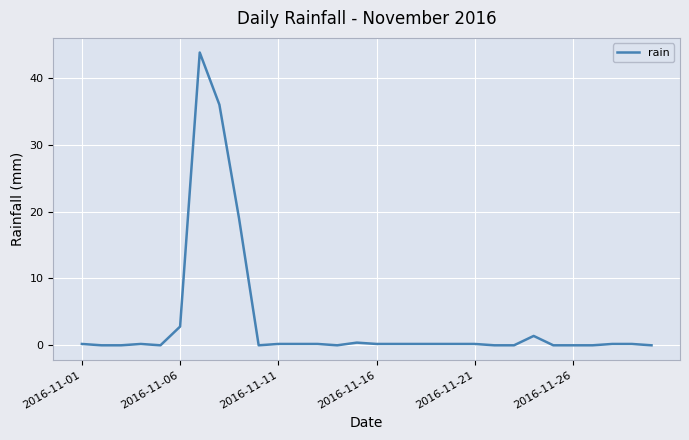

What is the greatest value displayed?

43.8